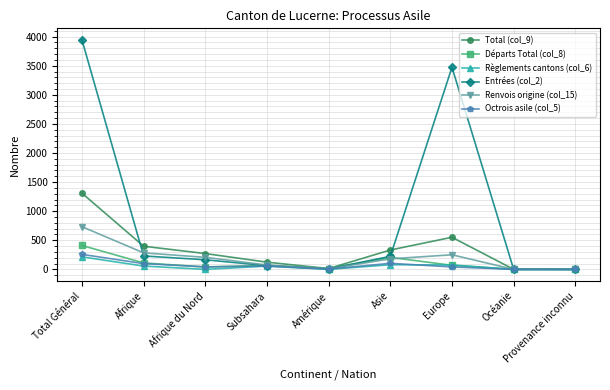

What is the maximum value shown in the chart?

3946